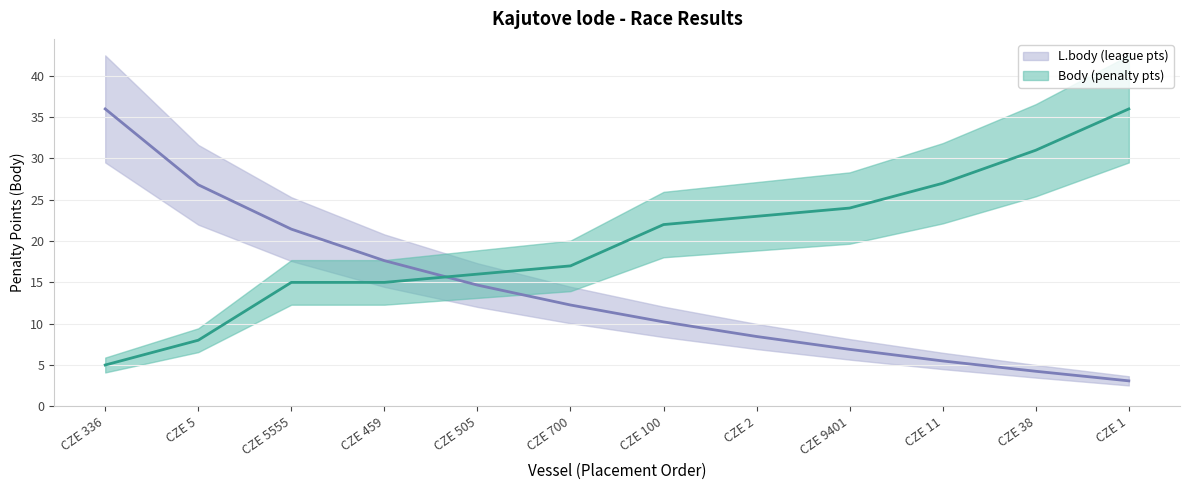

What is the sum of the Body values at CZE 38 and CZE 459?

46.0